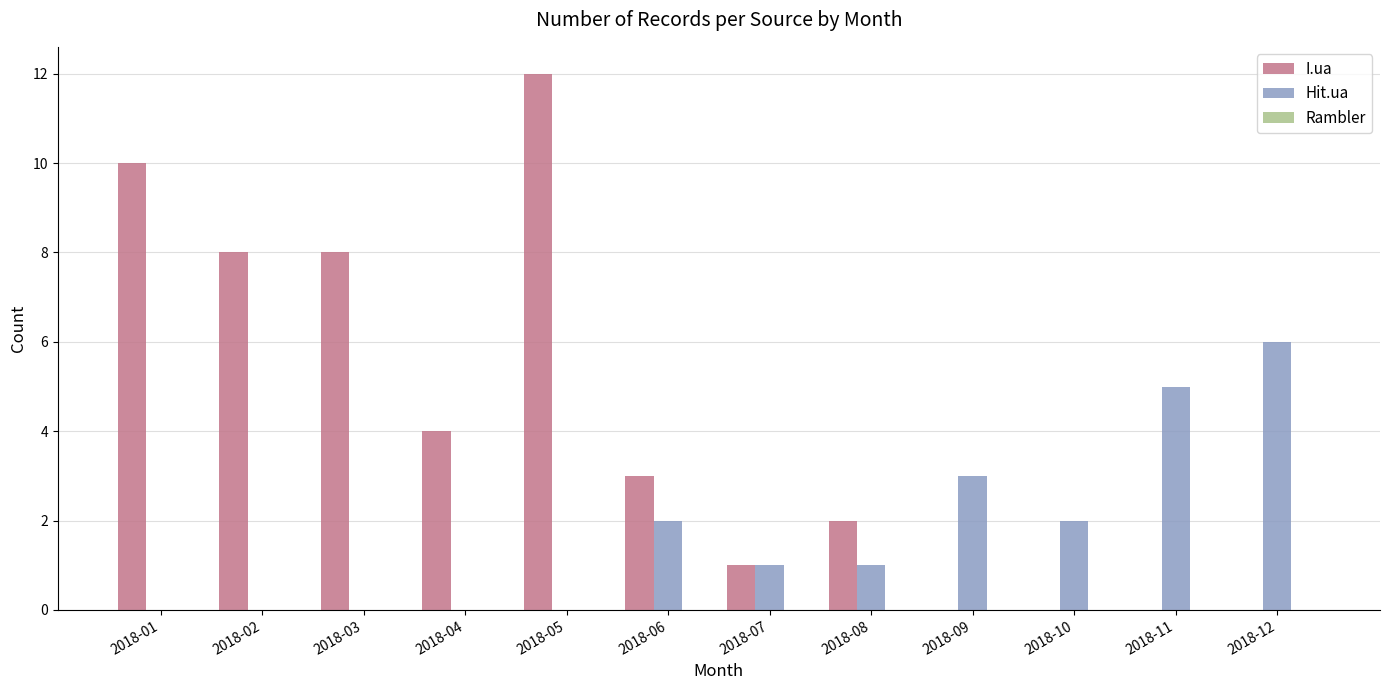

The I.ua series shows 5 at 2018-09. True or false?

False